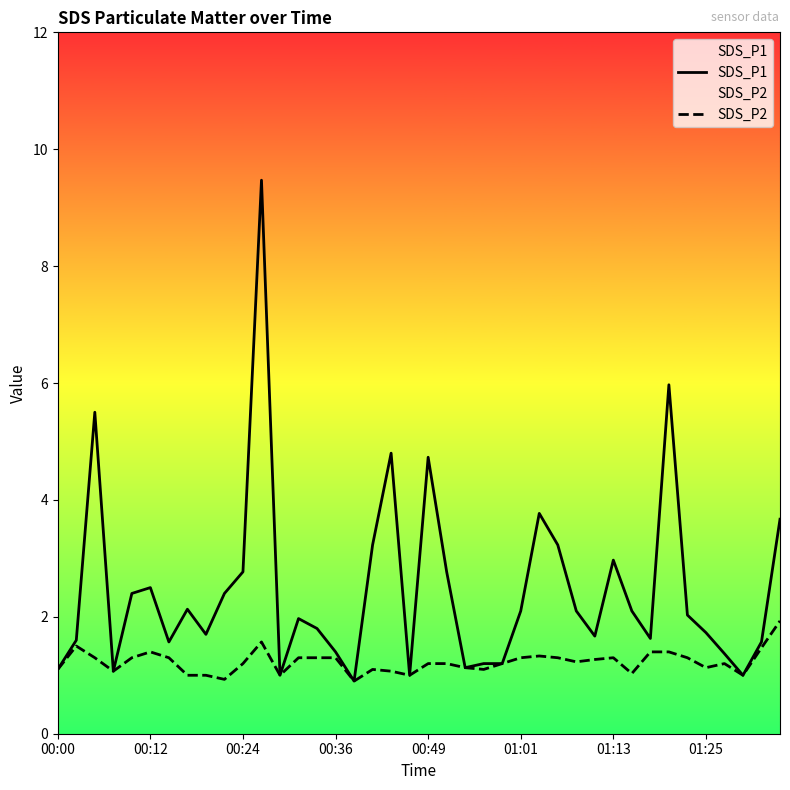

How many data points in SDS_P2 are above 1?

33